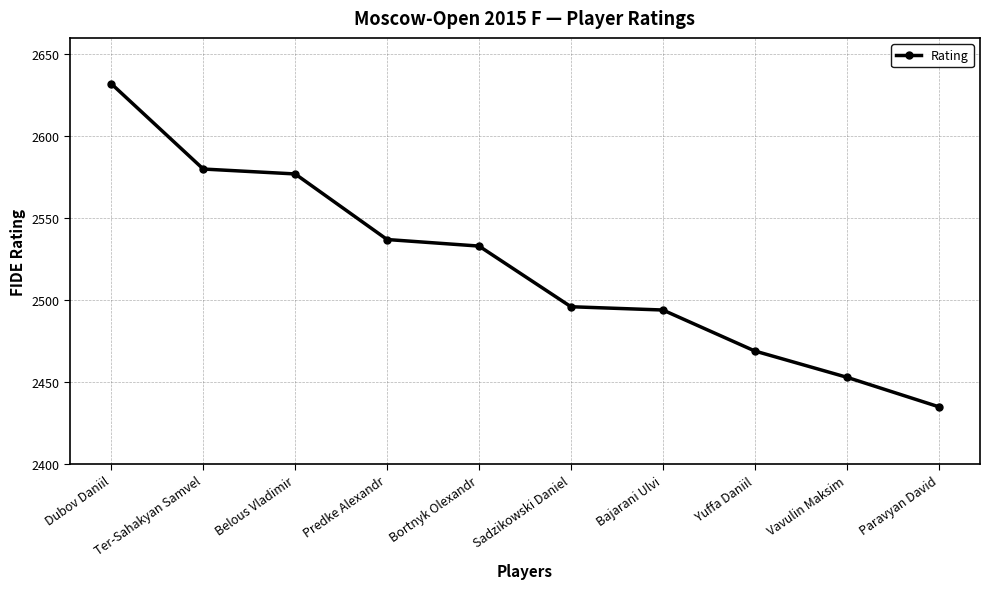

What is the sum of the values at Ter-Sahakyan Samvel and Bortnyk Olexandr?

5113